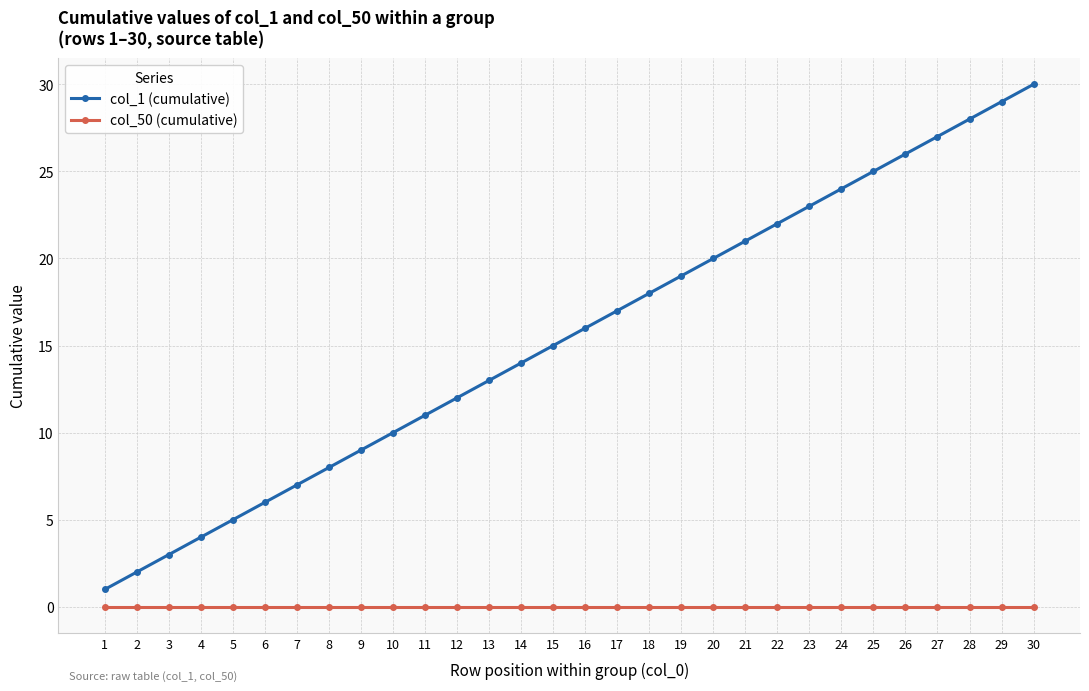

True or false: col_50 (cumulative) and col_1 (cumulative) cross at least once.

False